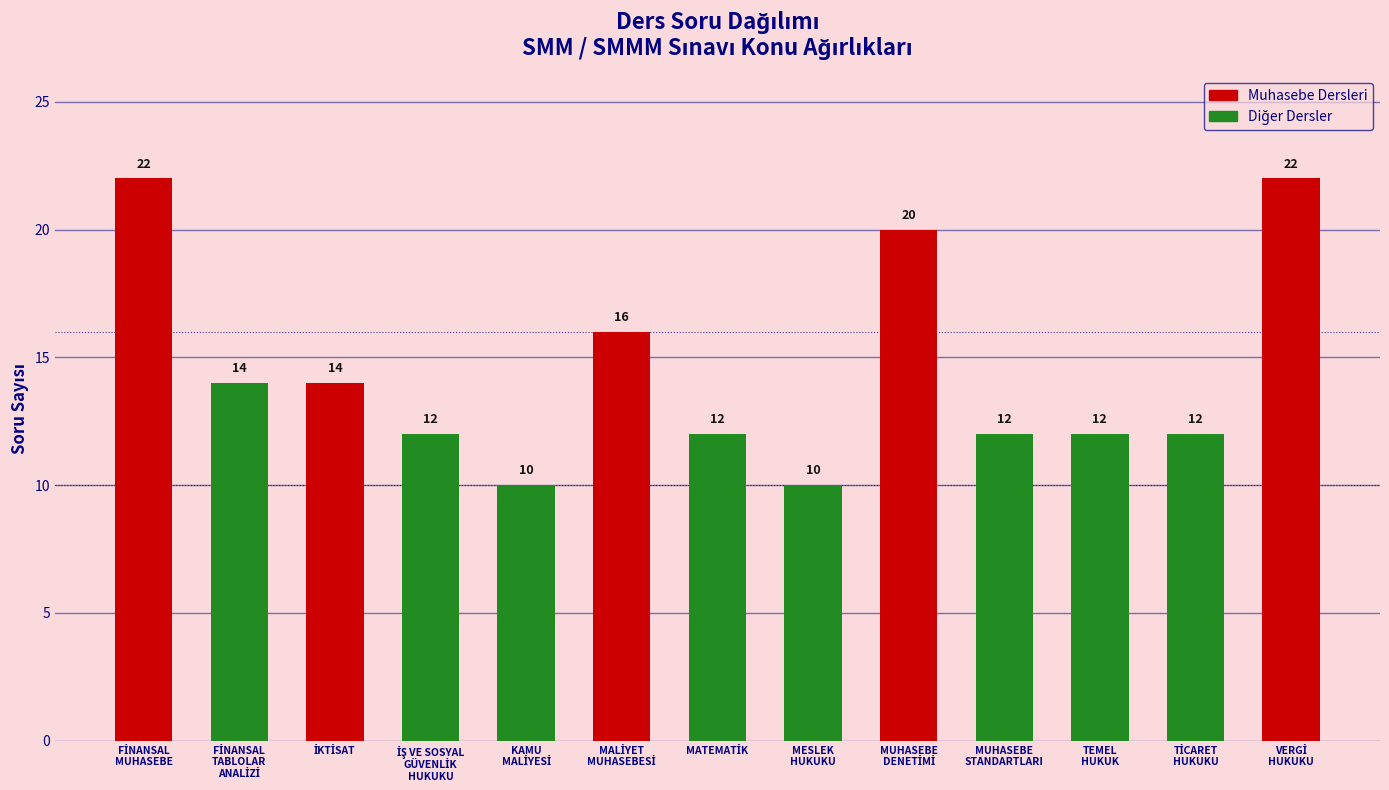

What is the minimum value shown in the chart?

10